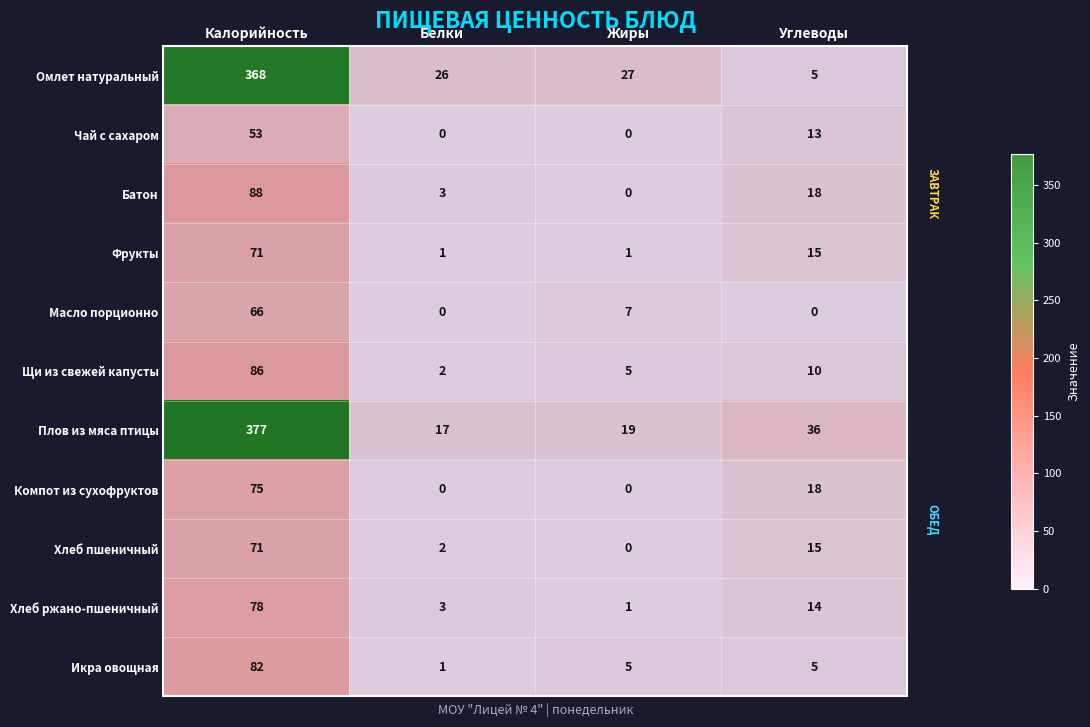

Between Белки and Углеводы, which series saw the biggest shift?

Омлет натуральный